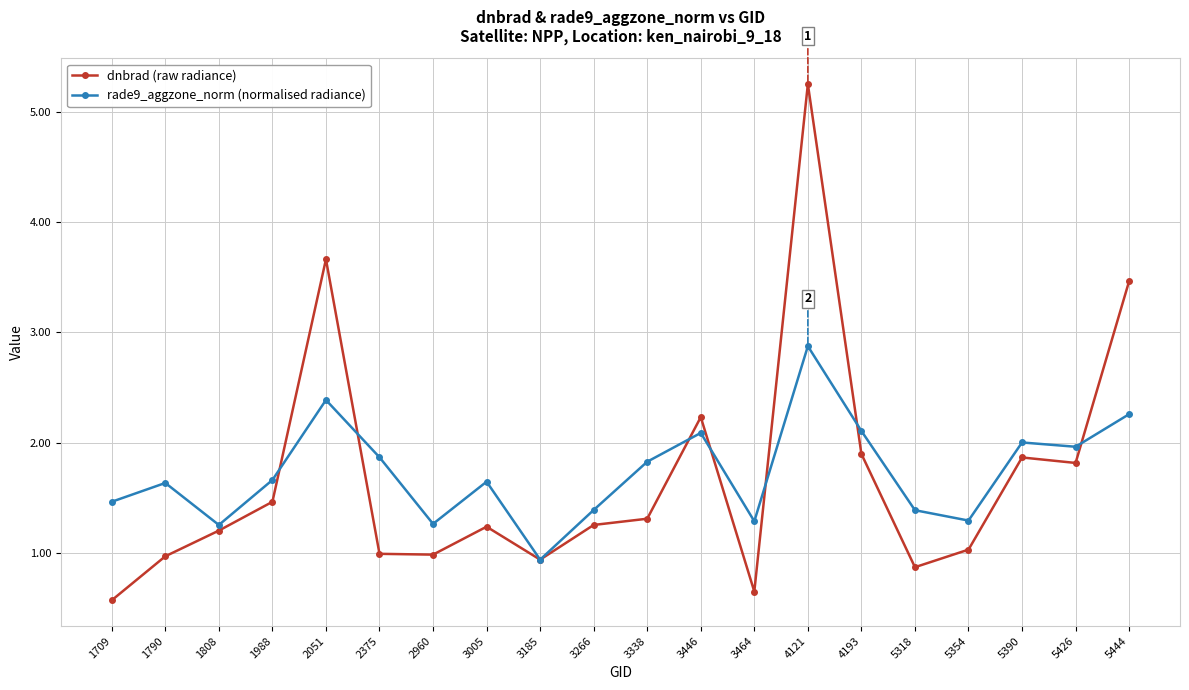

What is the difference between the maximum and second lowest values in the rade9_aggzone_norm (normalised radiance) series?

1.6